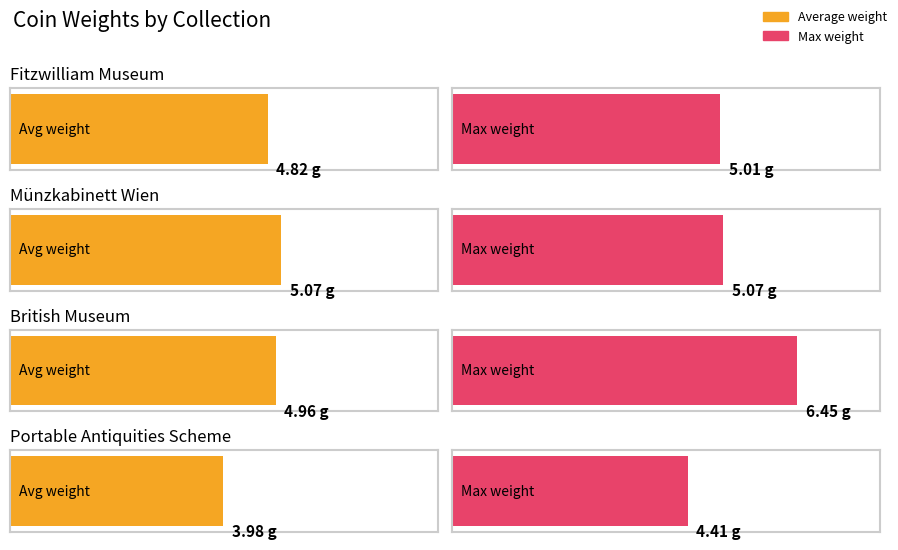

Rank the series by their average value, from highest to lowest.

Max weight, Average weight